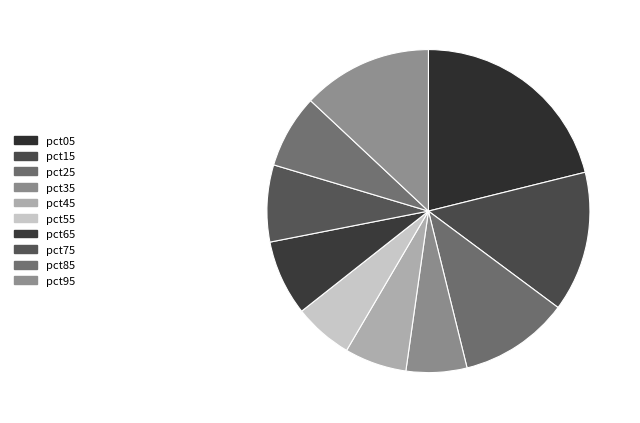

Does any single category account for the majority?

No